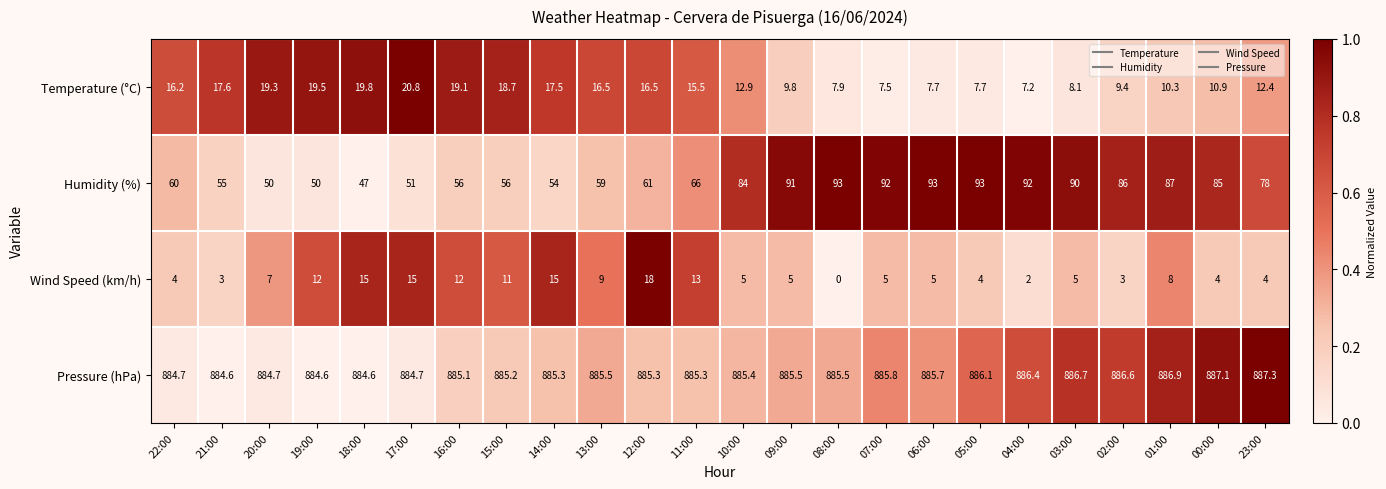

List the series in order of their peak value, highest first.

Pressure (hPa), Humidity (%), Temperature (°C), Wind Speed (km/h)